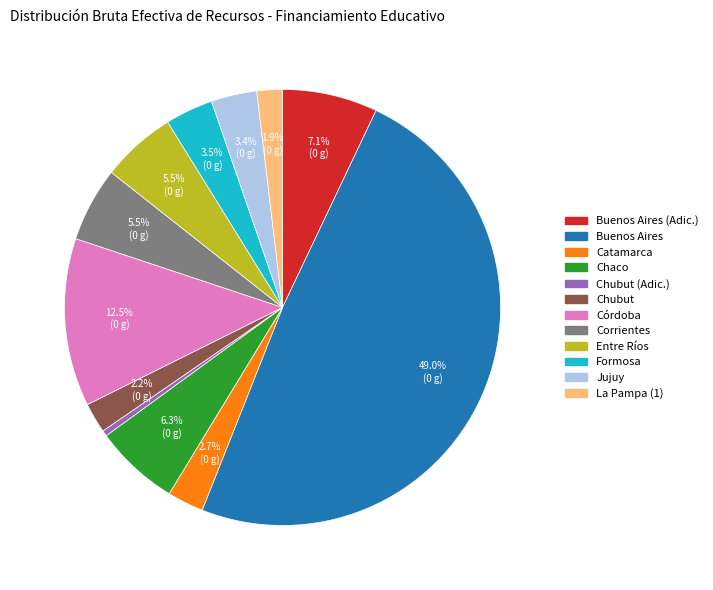

To the nearest percent, what is the difference between the Buenos Aires and Catamarca slice percentages?

46%